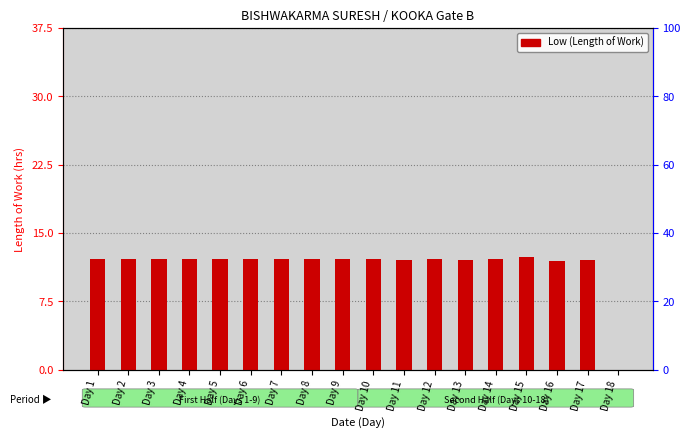

What is the maximum value shown in the chart?

12.3